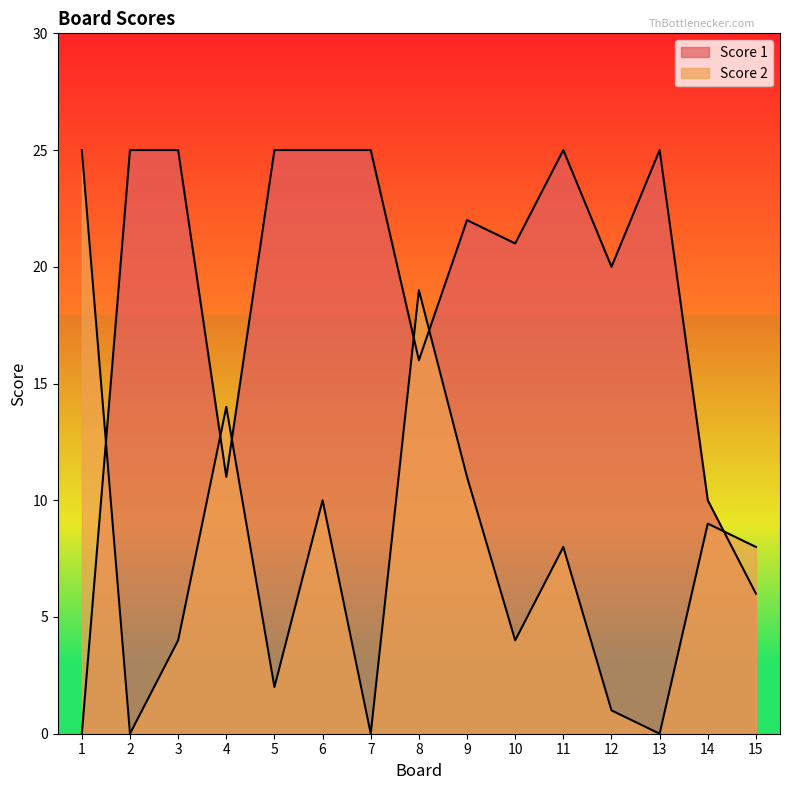

What is the maximum value shown in the chart?

25